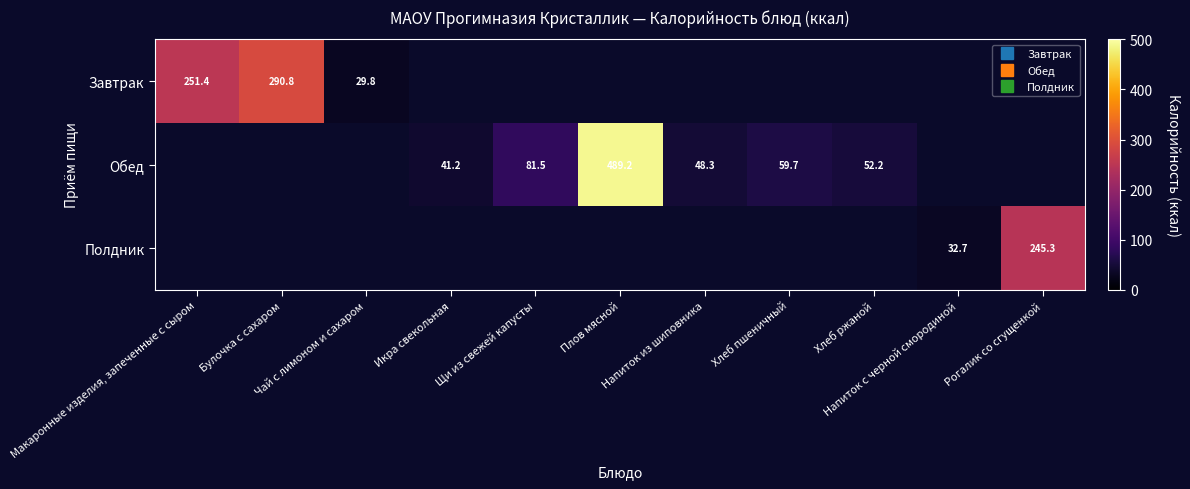

Is it true that Завтрак equals 29.8 at Чай с лимоном и сахаром?

True